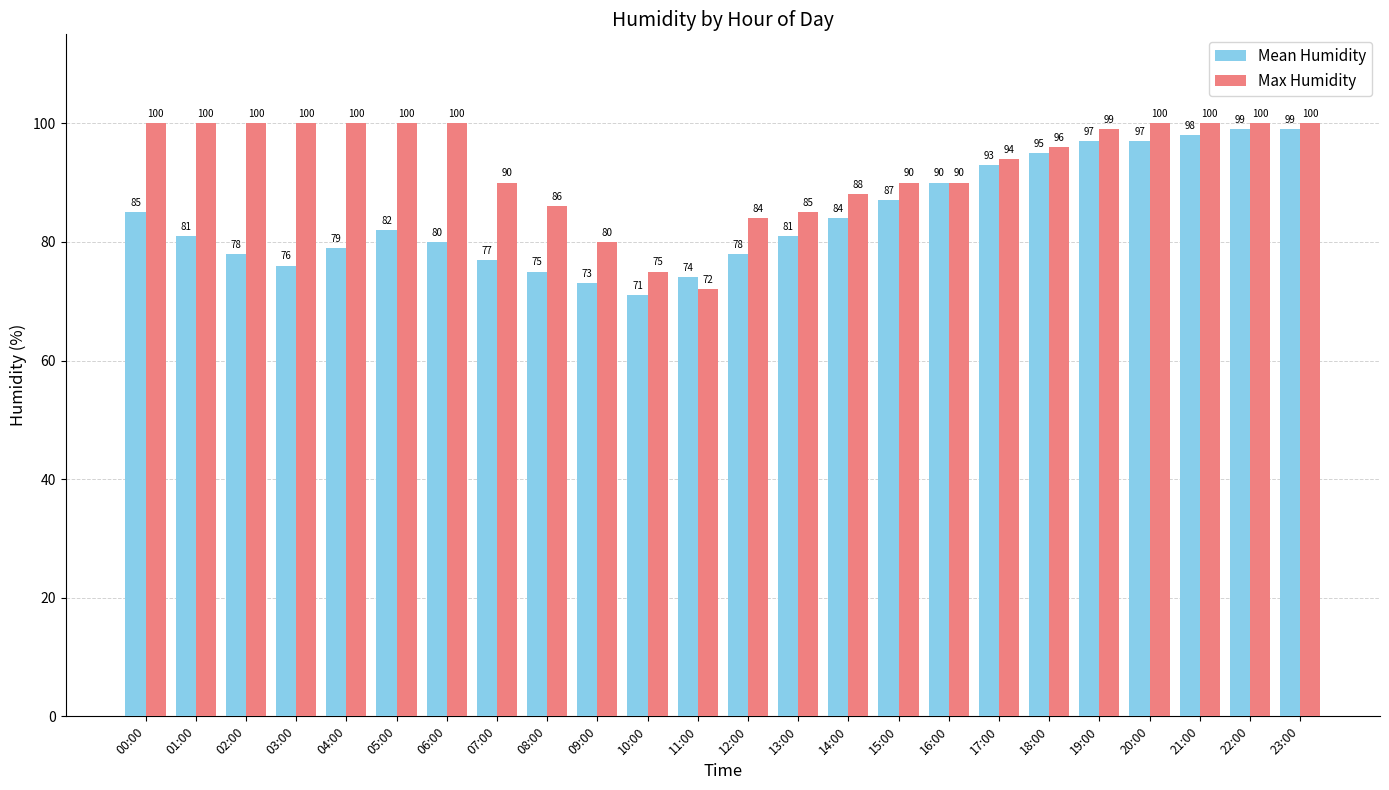

Where is Max Humidity nearest to the value 86?

08:00